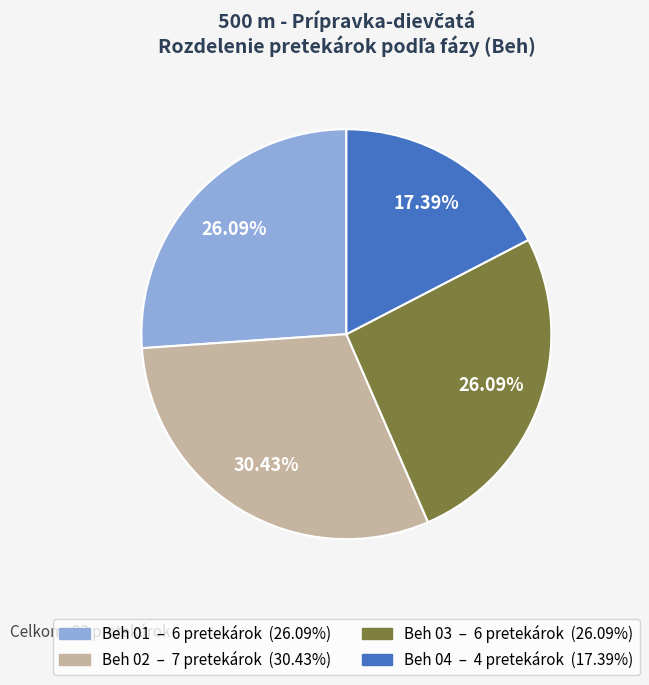

Is Beh 04 the majority of the pie?

No